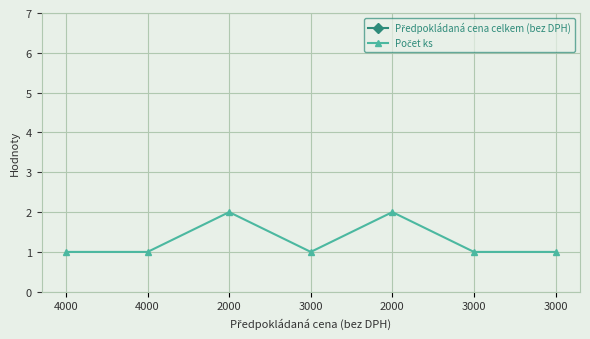

What is the average value of the Počet ks series?

1